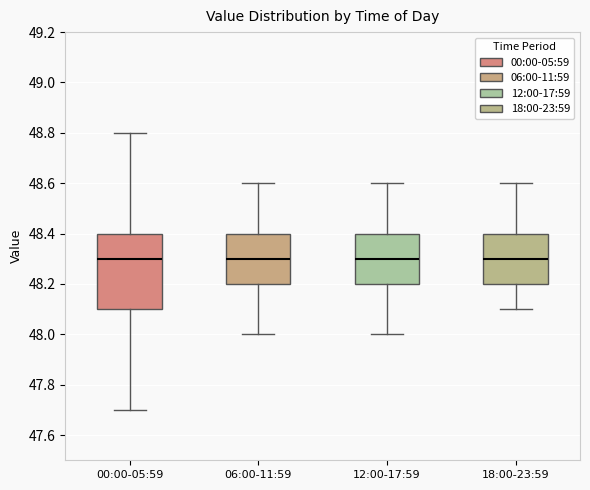

Reading left to right, transcribe this box plot: for each box, give where its median line is, the range the box spans, and where its two whiskers end, as read against the y-axis. The values are not printed on the chart, so give them approximately, as read against the axis.

00:00-05:59: median 48.3, box 48.1 to 48.4, whiskers 47.7 to 48.8
06:00-11:59: median 48.3, box 48.2 to 48.4, whiskers 48.0 to 48.6
12:00-17:59: median 48.3, box 48.2 to 48.4, whiskers 48.0 to 48.6
18:00-23:59: median 48.3, box 48.2 to 48.4, whiskers 48.1 to 48.6